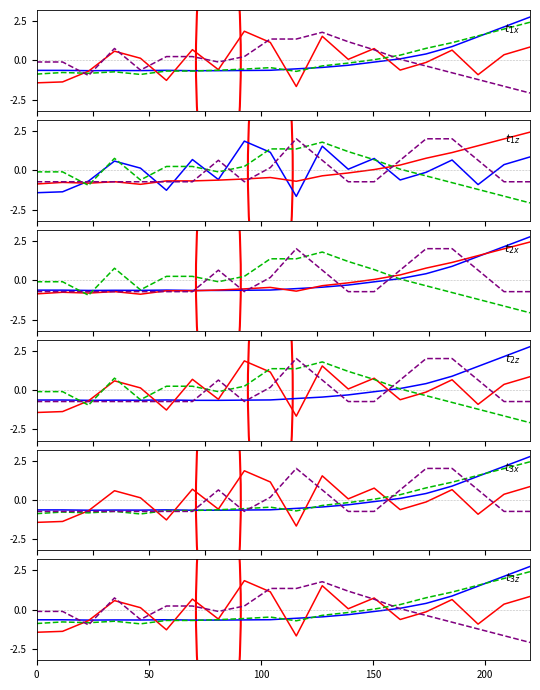

At how many categories does at least one series exceed 0?

17